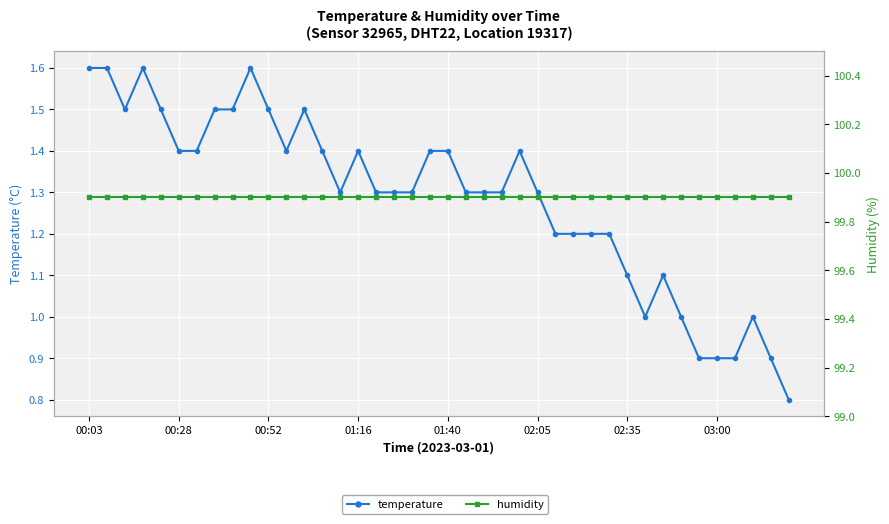

List the labels in order of humidity value, smallest first.

00:03, 00:28, 00:52, 01:16, 01:40, 02:05, 02:35, 03:00, 8, 9, 10, 11, 12, 13, 14, 15, 16, 17, 18, 19, 20, 21, 22, 23, 24, 25, 26, 27, 28, 29, 30, 31, 32, 33, 34, 35, 36, 37, 38, 39